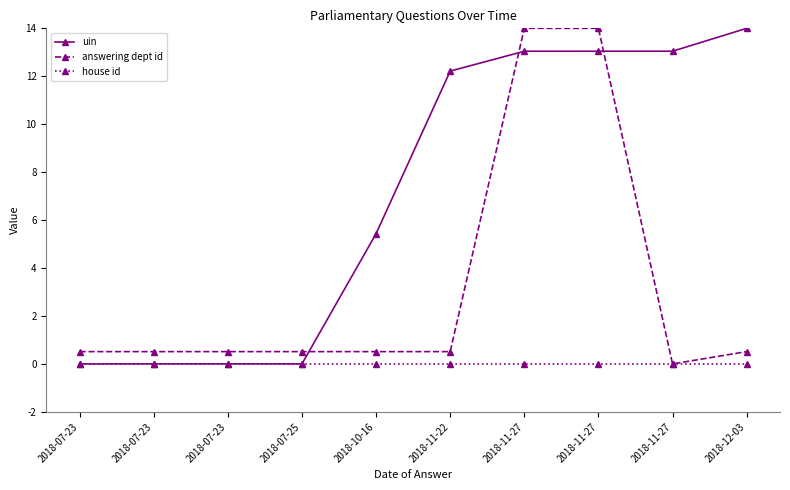

True or false: answering dept id has a value of 5.8 at 2018-11-27.

False